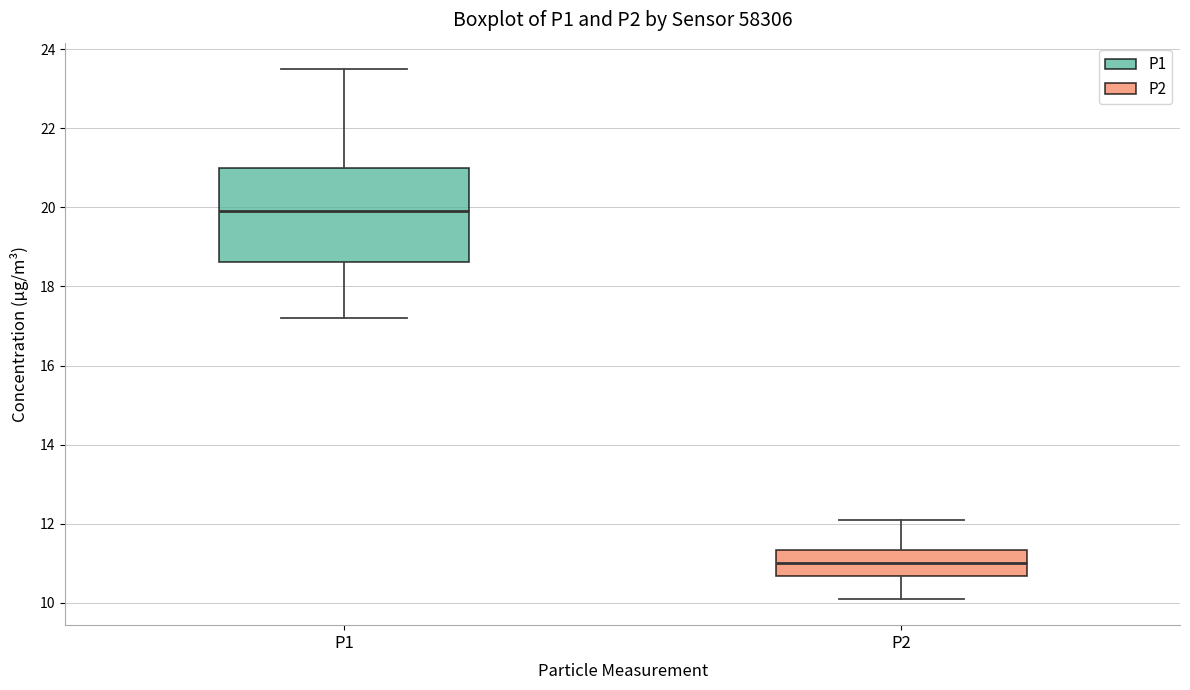

Which box is the tallest, from its lower edge to its upper edge?

P1